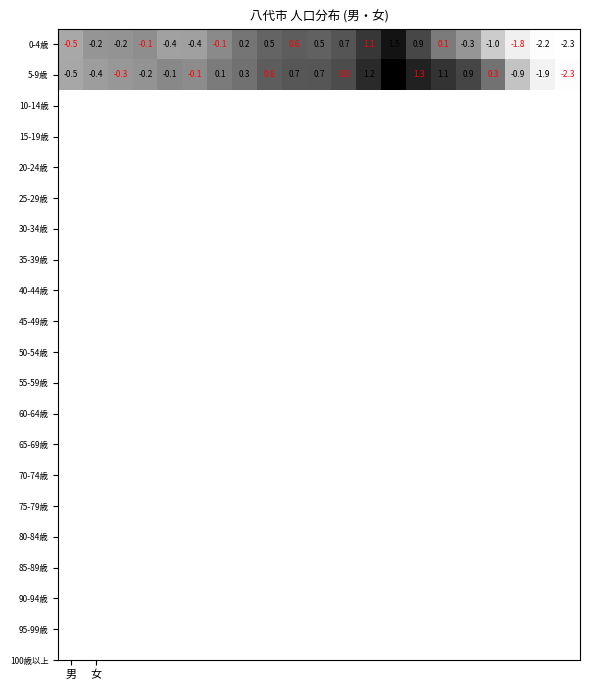

What is the maximum value for 0-4歳?

1.5